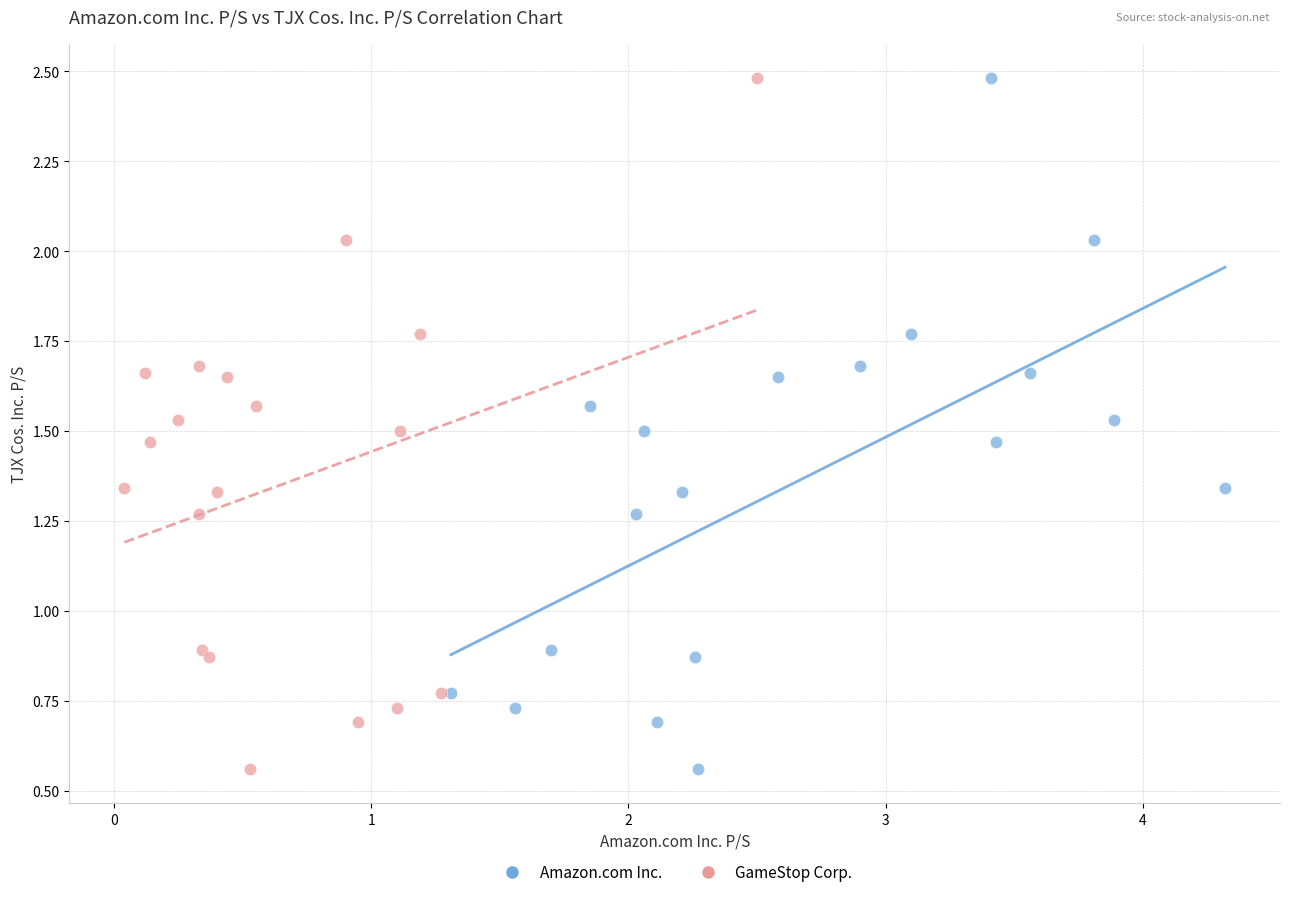

What are all the series names shown in the legend?

Amazon.com Inc., GameStop Corp.